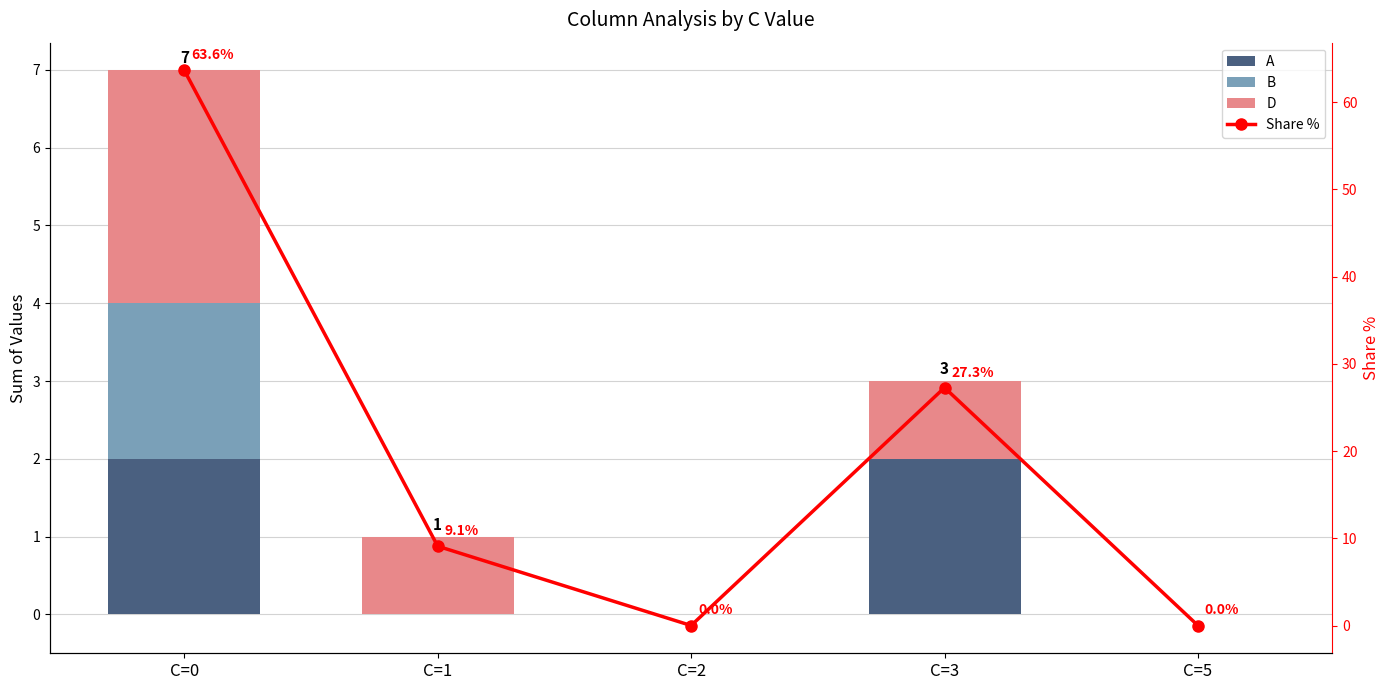

True or false: A has a value of 0.0 at C=2.

True